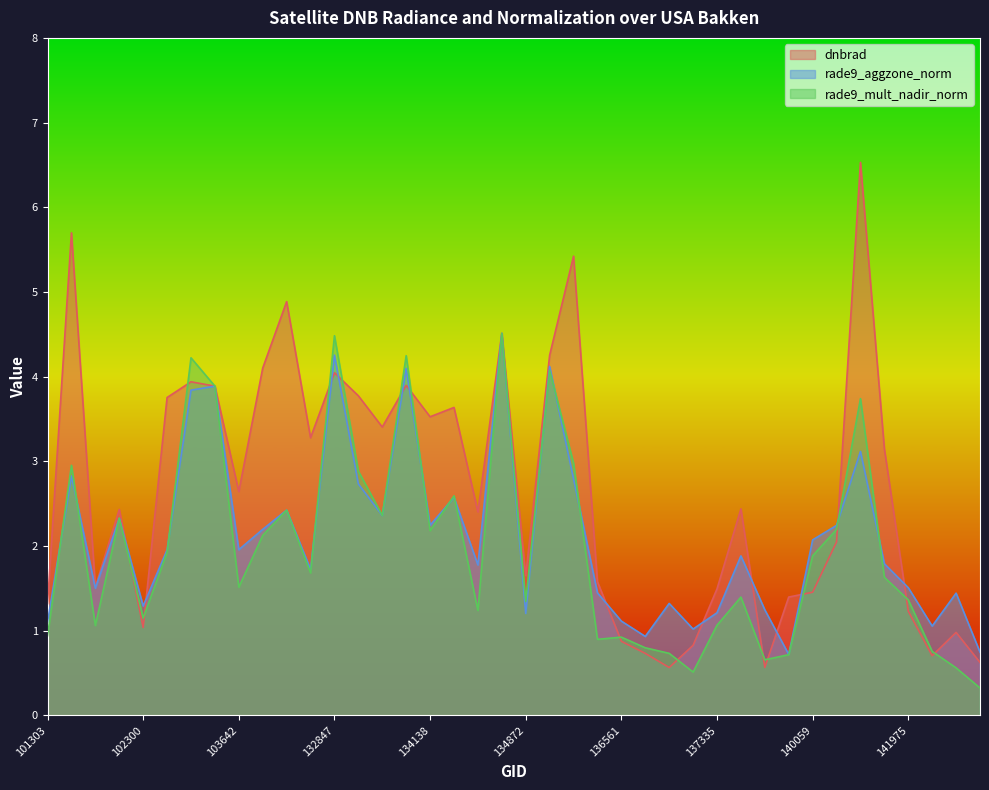

Reading right to left, transcribe all the data shown in this chart.

dnbrad: 0.6	1.0	0.7	1.2	3.1	6.5	2.0	1.5	1.4	0.6	2.4	1.5	0.8	0.6	0.7	0.9	1.6	5.4	4.3	1.6	4.5	2.4	3.6	3.5	3.9	3.4	3.8	4.0	3.3	4.9	4.1	2.6	3.9	3.9	3.8	1.0	2.4	1.5	5.7	1.3
rade9_aggzone_norm: 0.7	1.4	1.1	1.5	1.8	3.1	2.2	2.1	0.7	1.2	1.9	1.2	1.0	1.3	0.9	1.1	1.4	2.8	4.1	1.2	4.5	1.8	2.6	2.2	4.1	2.4	2.7	4.3	1.7	2.4	2.2	2.0	3.9	3.8	2.0	1.3	2.3	1.5	2.8	1.1
rade9_mult_nadir_norm: 0.3	0.6	0.8	1.4	1.6	3.7	2.2	1.9	0.7	0.7	1.4	1.1	0.5	0.7	0.8	0.9	0.9	3.0	4.1	1.3	4.5	1.2	2.6	2.2	4.2	2.4	2.9	4.5	1.7	2.4	2.1	1.5	3.9	4.2	1.9	1.1	2.3	1.1	3.0	0.9